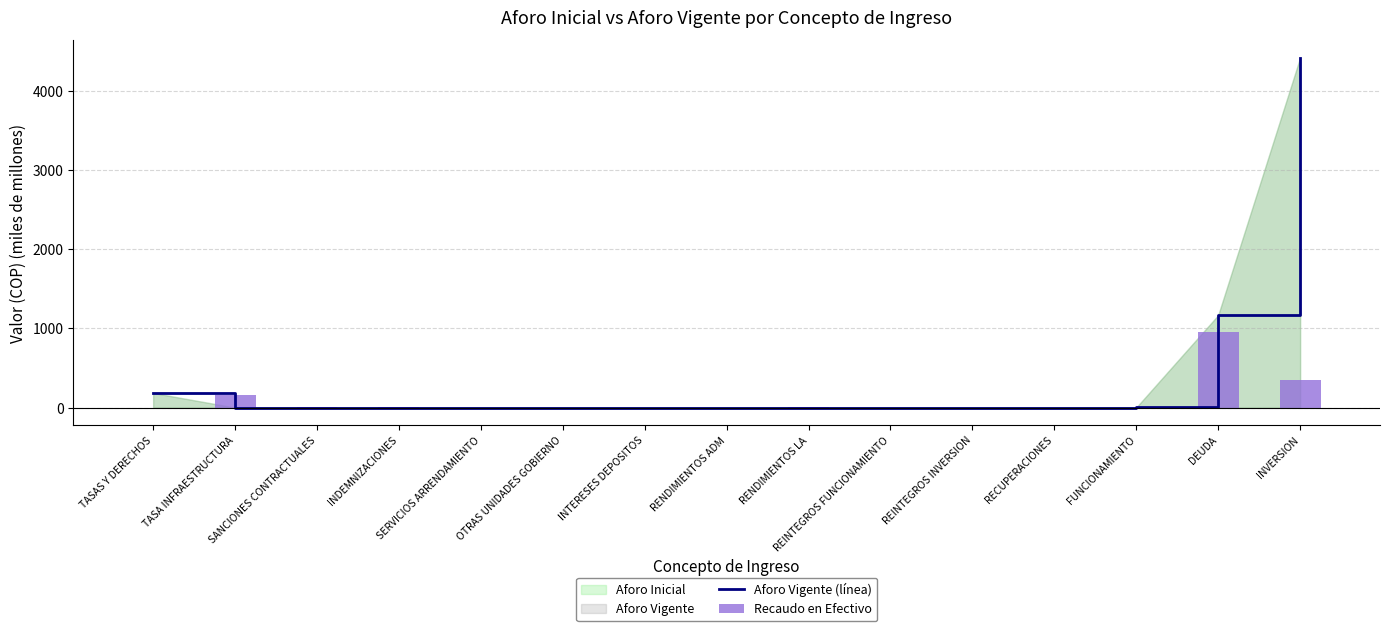

What is the sum of all Aforo Vigente (línea) values?

5772.6